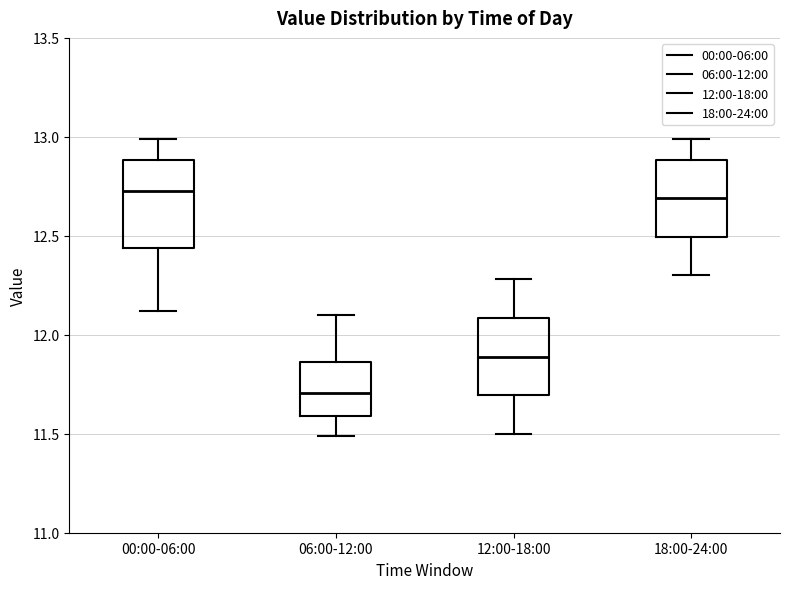

Reading left to right, read every box against the y-axis: the position of its median line, the range the box covers, and the ends of its whiskers. The values are not printed on the chart, so give them approximately, as read against the axis.

00:00-06:00: median 12.75, box 12.45 to 12.90, whiskers 12.10 to 13.00
06:00-12:00: median 11.70, box 11.60 to 11.85, whiskers 11.50 to 12.10
12:00-18:00: median 11.90, box 11.70 to 12.10, whiskers 11.50 to 12.30
18:00-24:00: median 12.70, box 12.50 to 12.90, whiskers 12.30 to 13.00